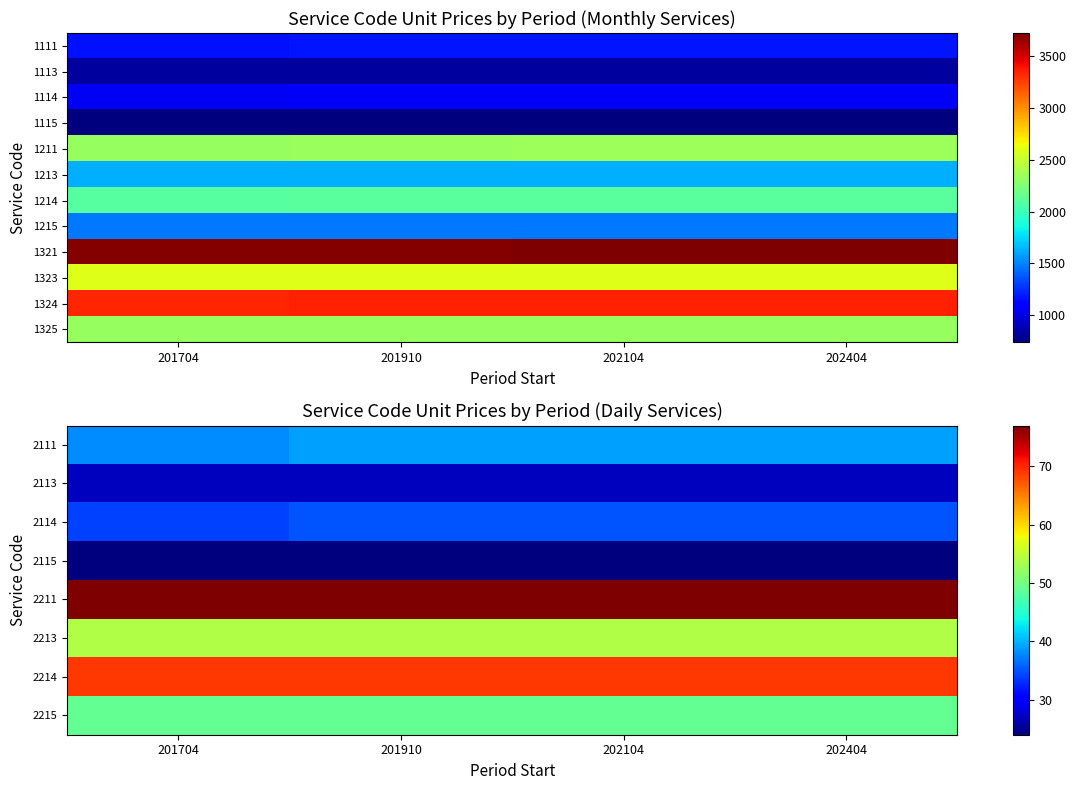

What is the sum of the 2213 values at 201910 and 202104?

108